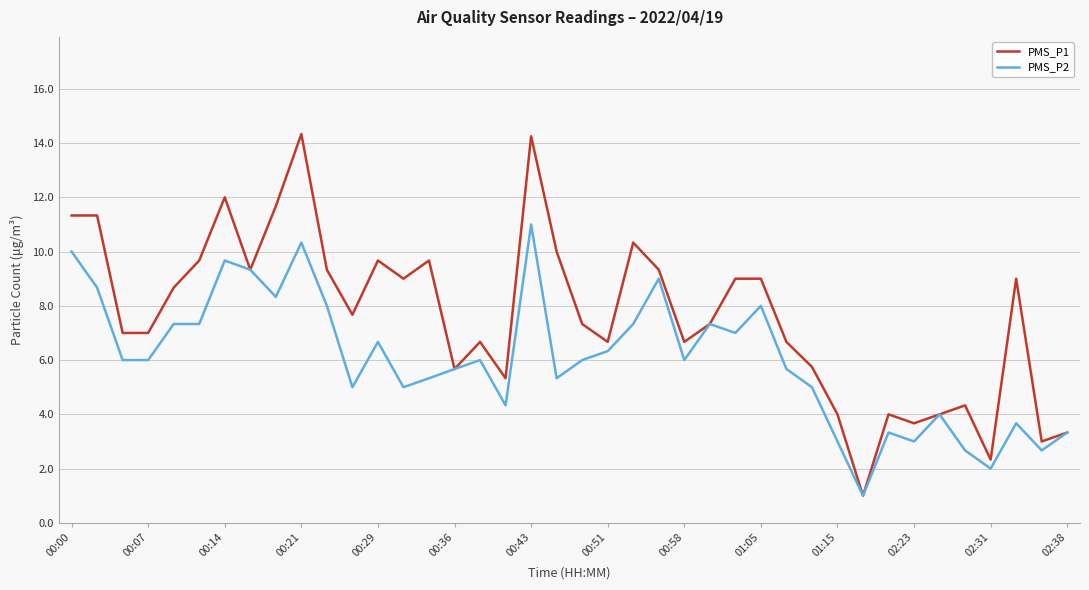

Which series has the largest range (max minus min)?

PMS_P1